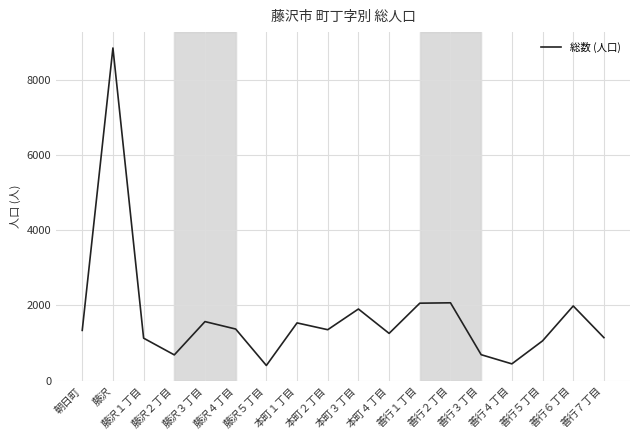

What is the maximum value shown in the chart?

8853